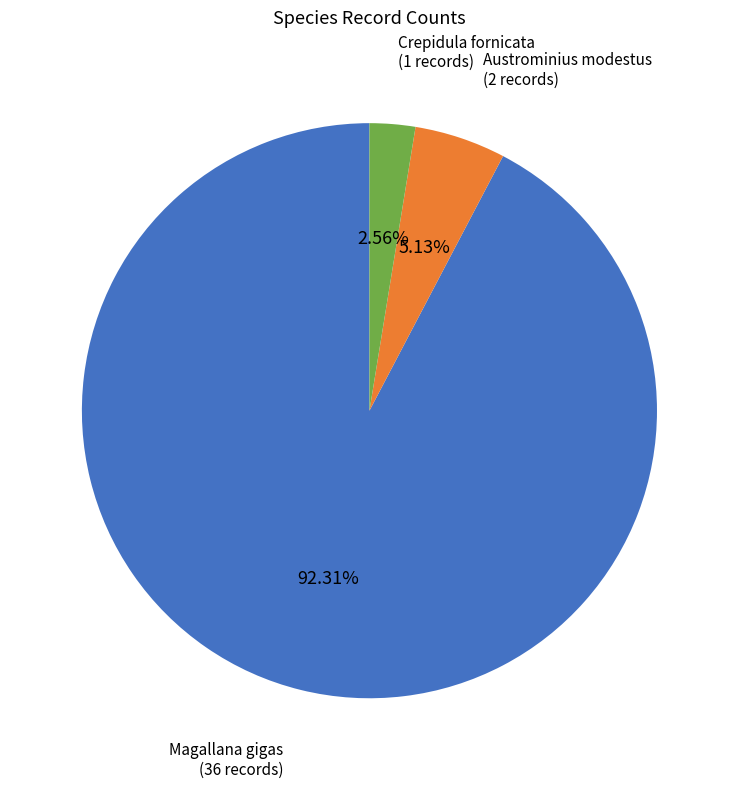

Is there any slice that represents more than half of the pie?

Yes